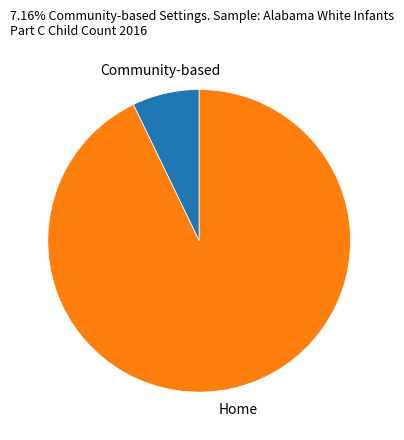

Is there any slice that represents more than half of the pie?

Yes